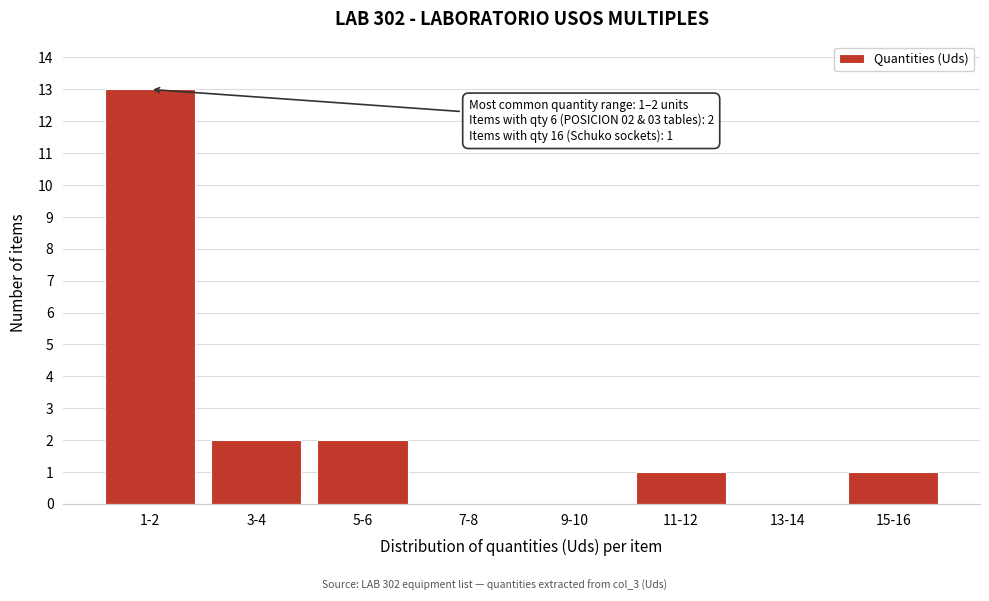

Reading left to right, transcribe all the data shown in this chart.

1-2=13	3-4=2	5-6=2	7-8=0	9-10=0	11-12=1	13-14=0	15-16=1